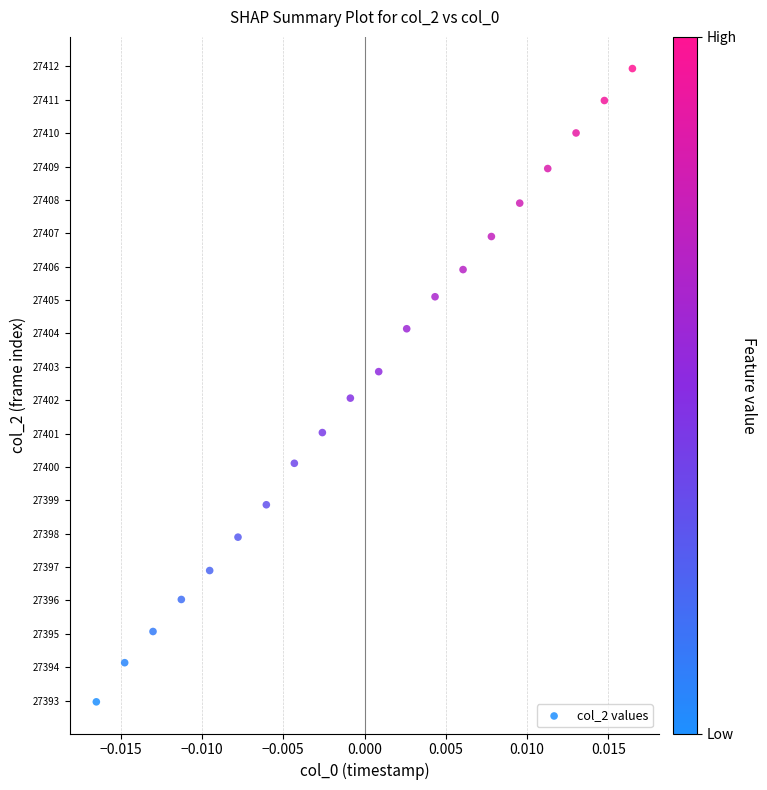

What is the range of Y values (max minus min)?

19.0